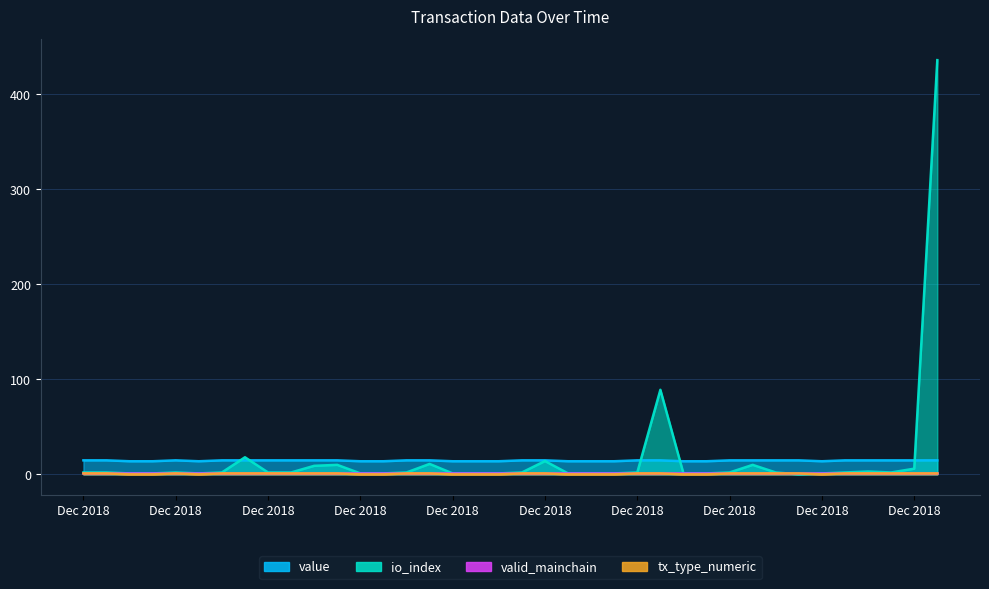

At 1545280214, list the series in order from largest to smallest.

value, io_index, tx_type_numeric